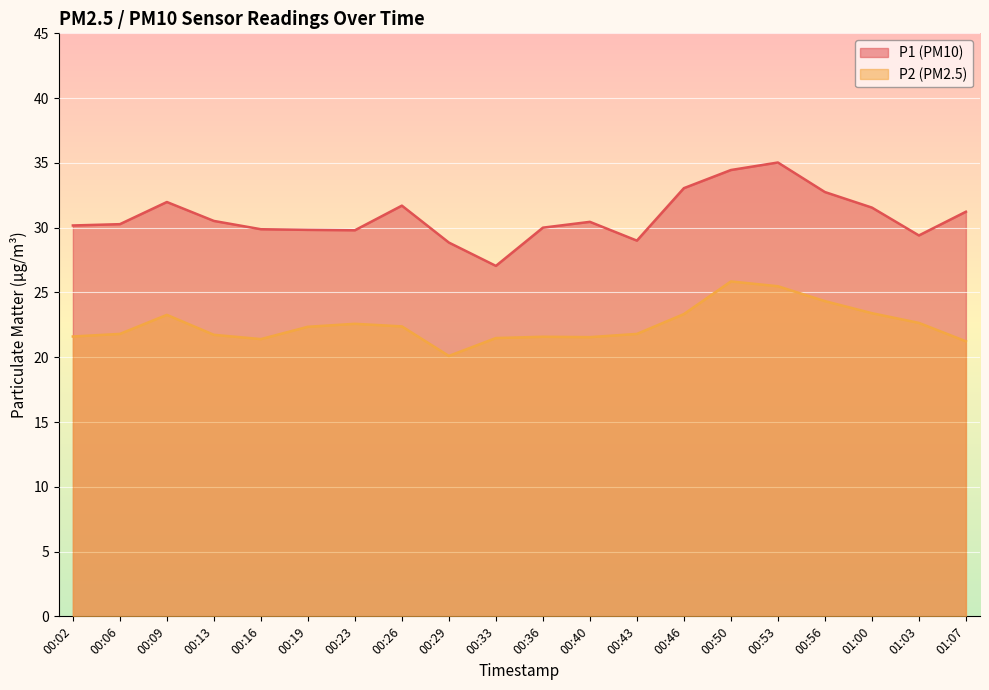

What position from the right is 01:00?

3